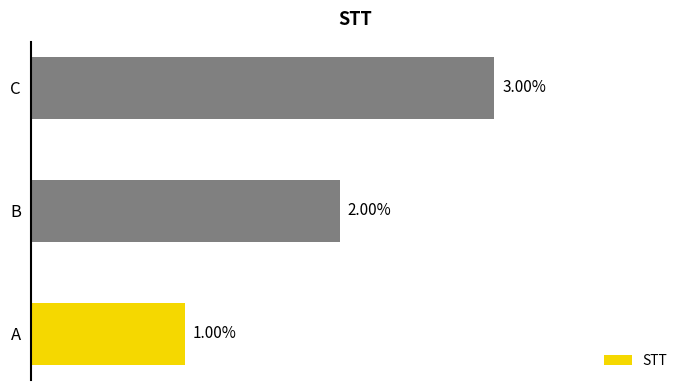

Which label corresponds to the smallest value in the chart?

A